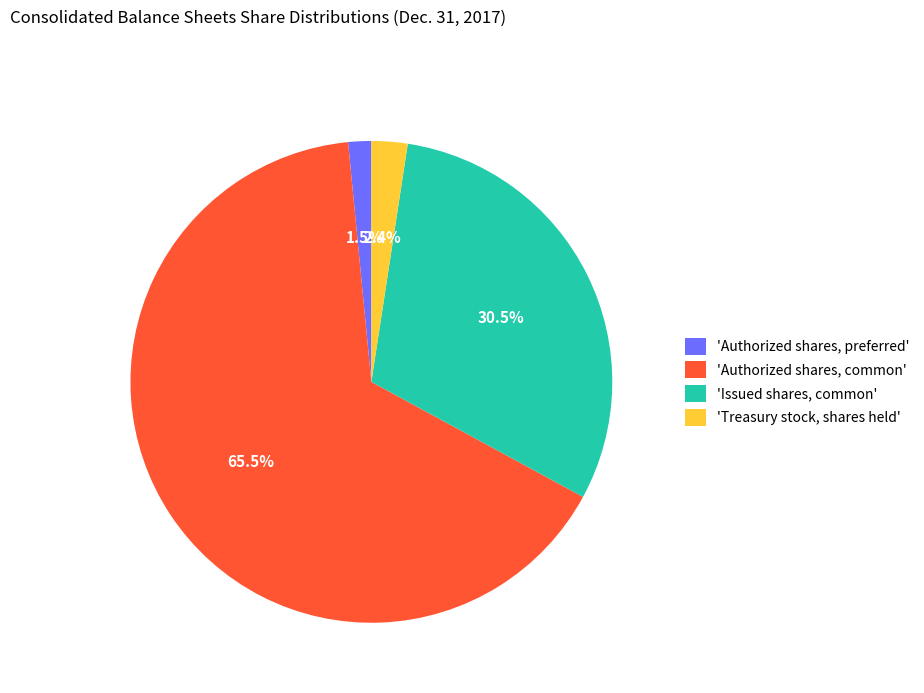

How many segments does this pie chart have?

4